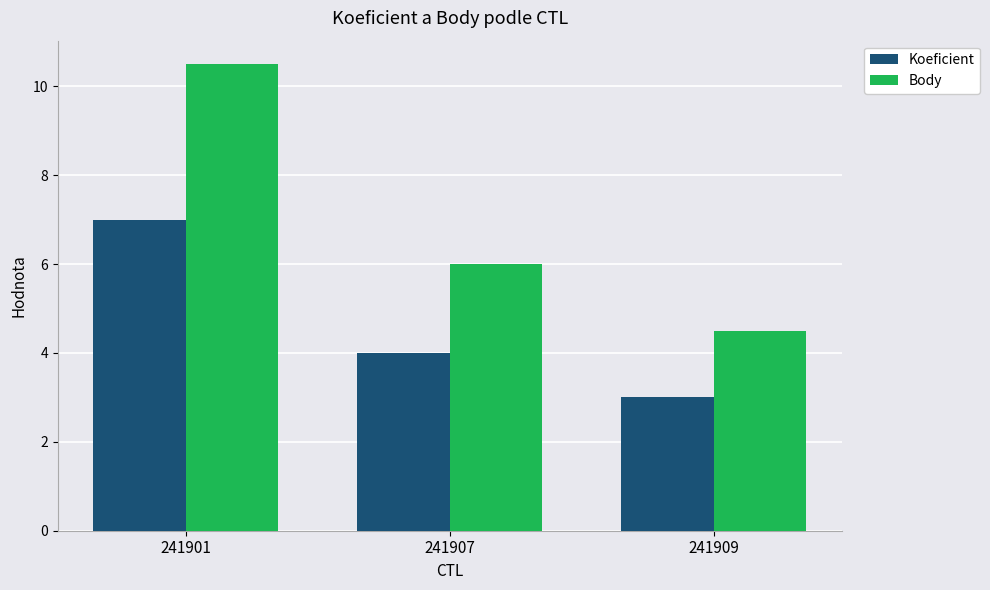

What are all the series names shown in the legend?

Koeficient, Body